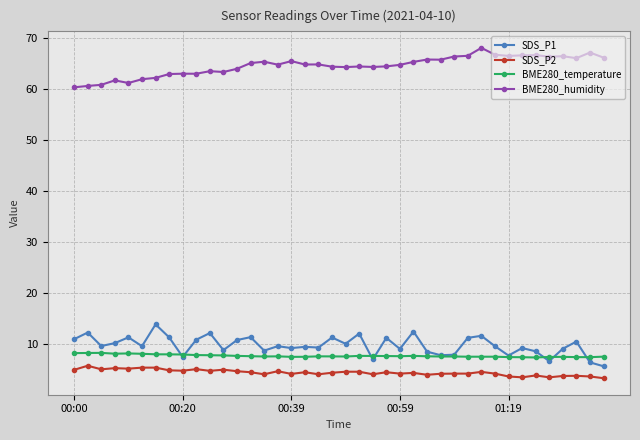

What is the value of the SDS_P1 point at the 38th from the left?

10.5